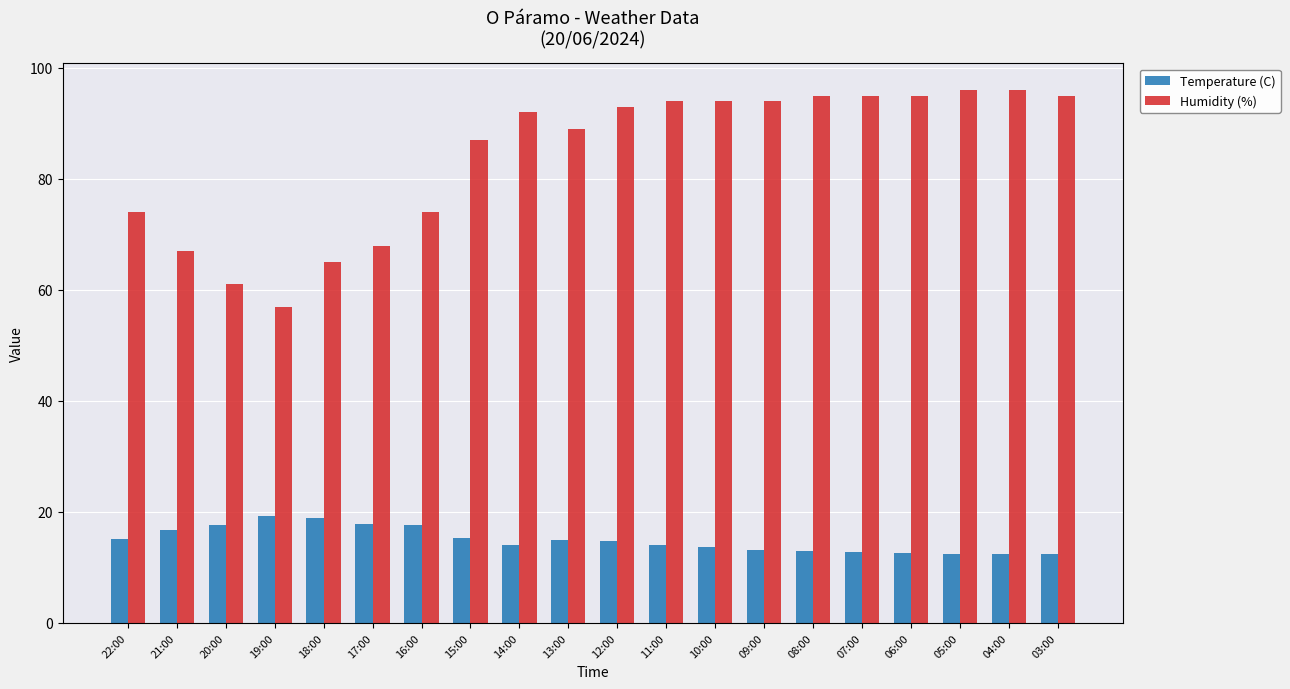

Is it true that Humidity (%) equals 87.0 at 15:00?

True